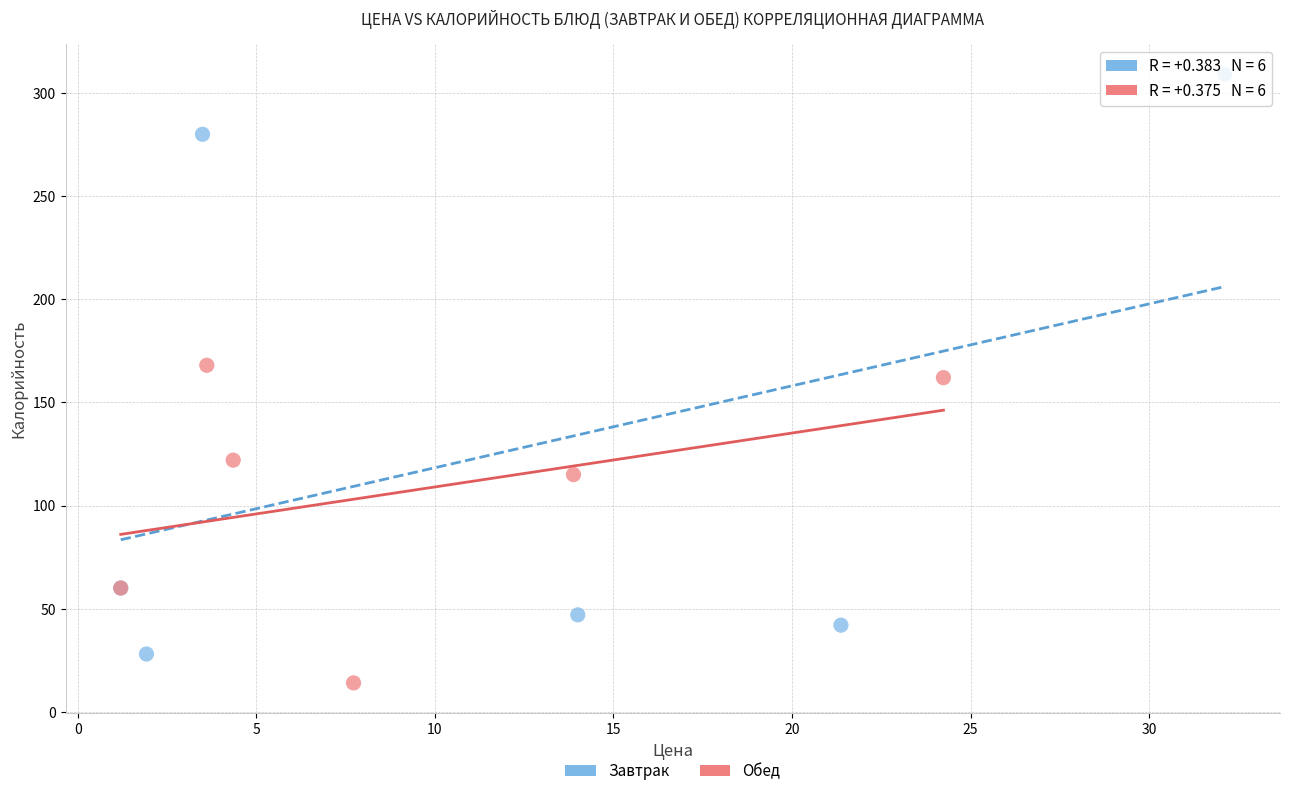

Which series contains the highest Y value?

Завтрак